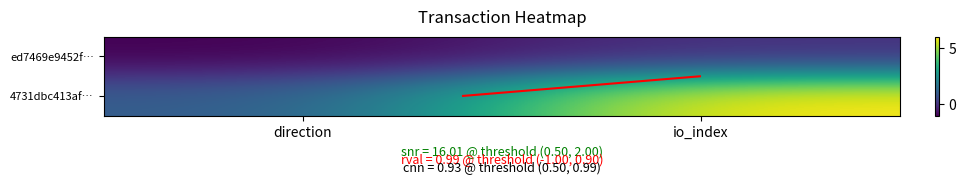

Which series has the widest spread of values?

4731dbc413af…